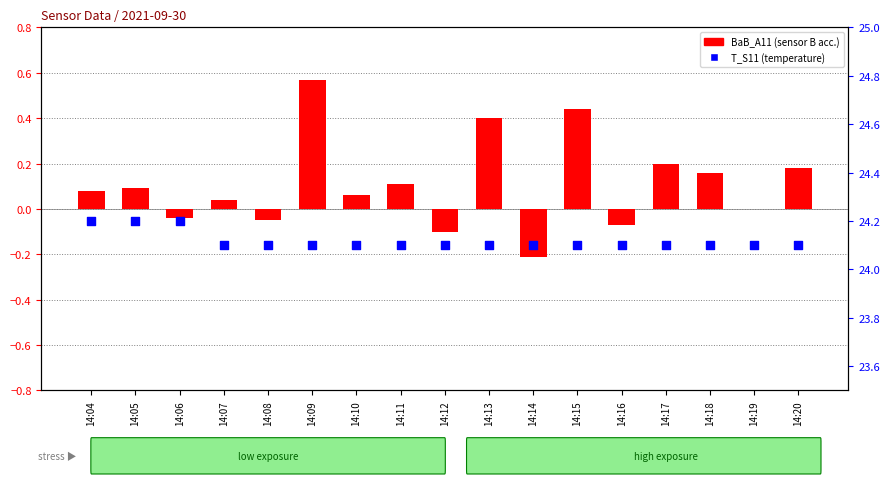

What is the total value across all series at 14:07?

24.1